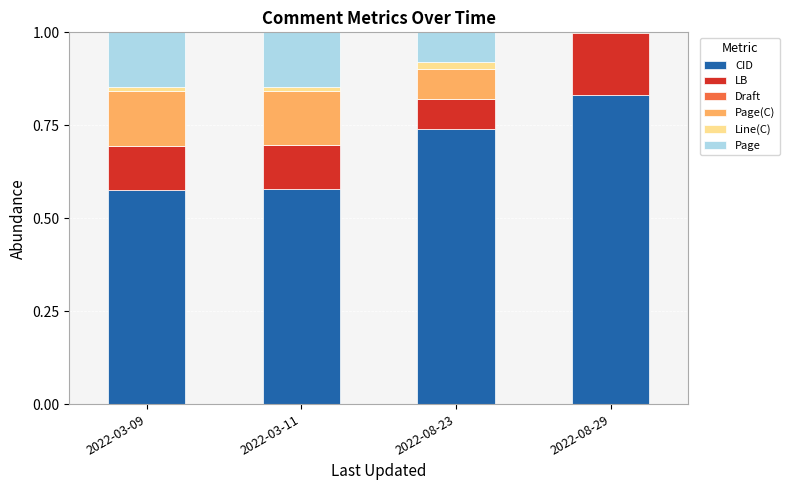

Are the bars horizontal?

No